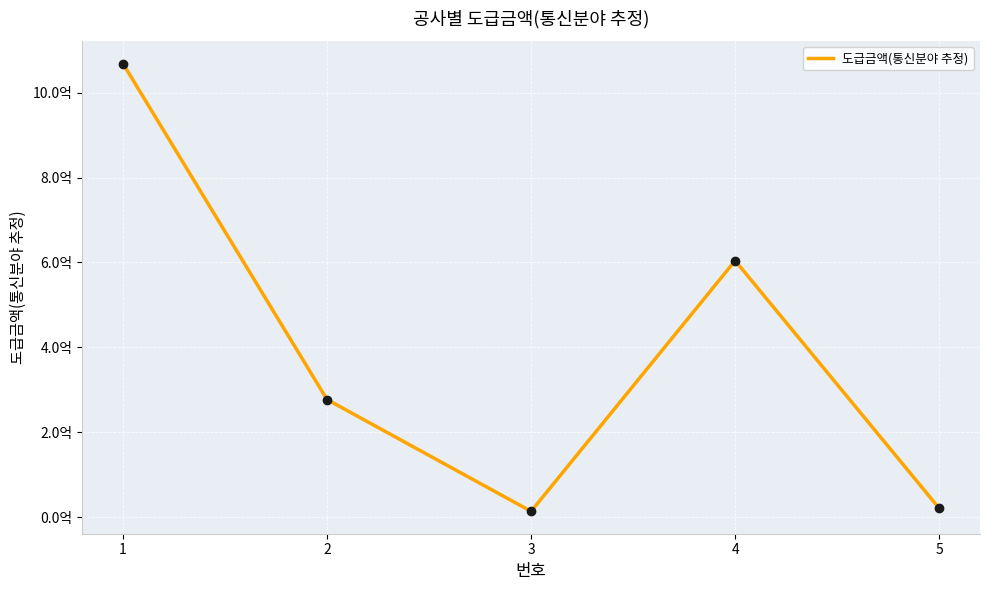

Does the chart display data point markers on the line(s)?

No